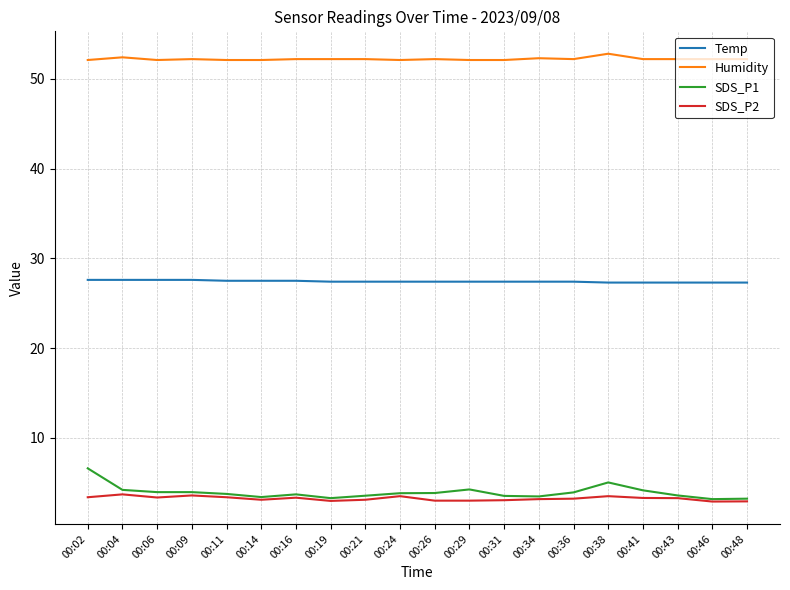

What is the maximum value for SDS_P2?

3.7